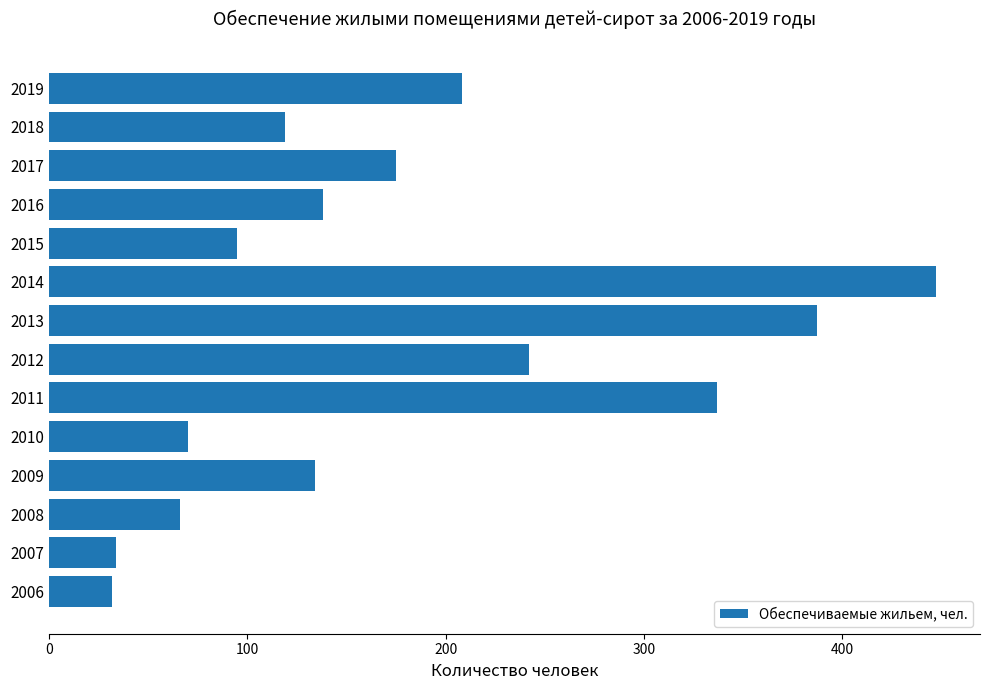

What is the approximate value at 2018?

119